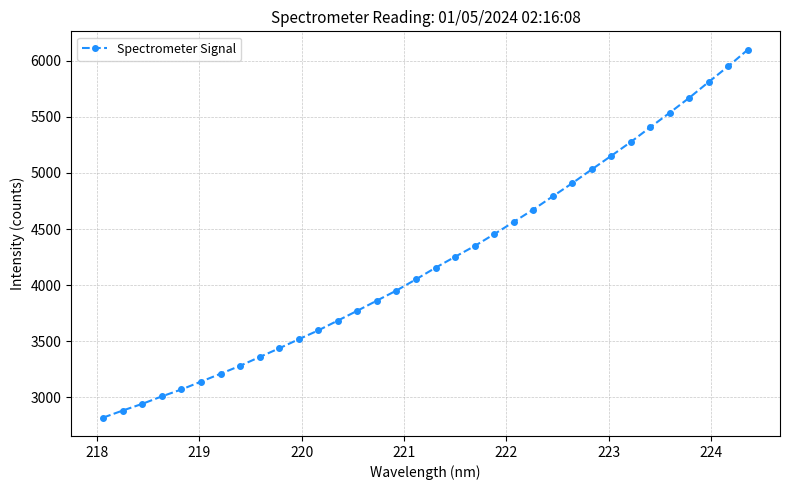

What is the difference between the maximum and minimum values?

3278.6